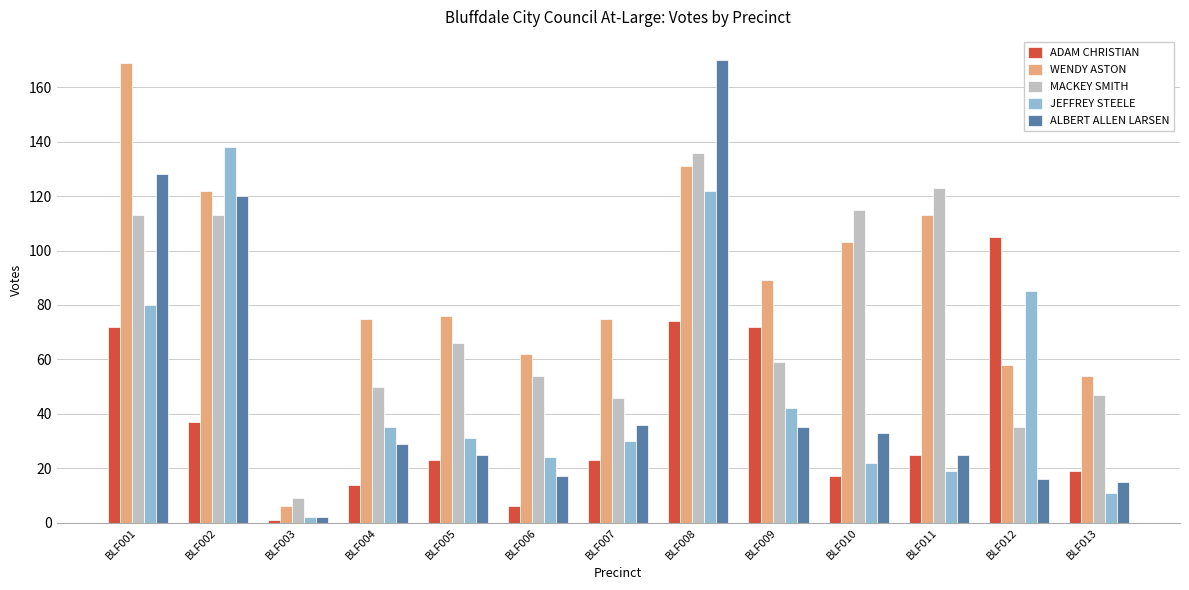

At which label is WENDY ASTON closest to 87?

BLF009